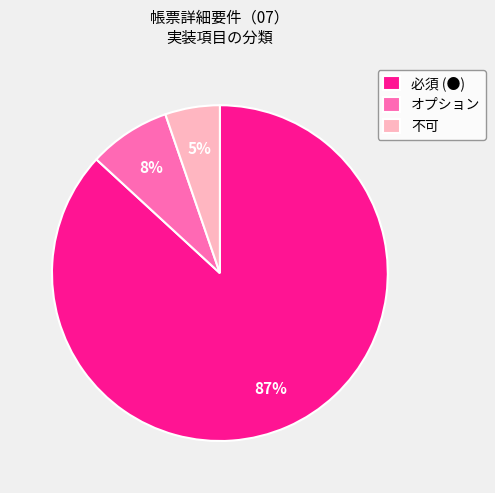

Between 必須 (●) and オプション, which is larger?

必須 (●)